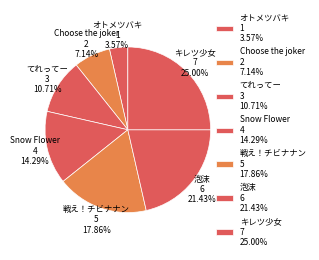

Count the number of slices in the pie.

7